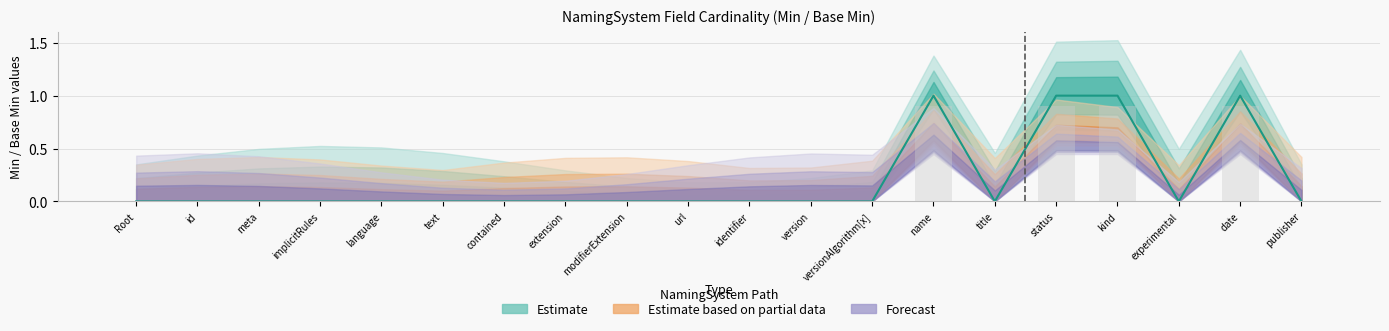

Which series has the largest total across all categories?

Estimate